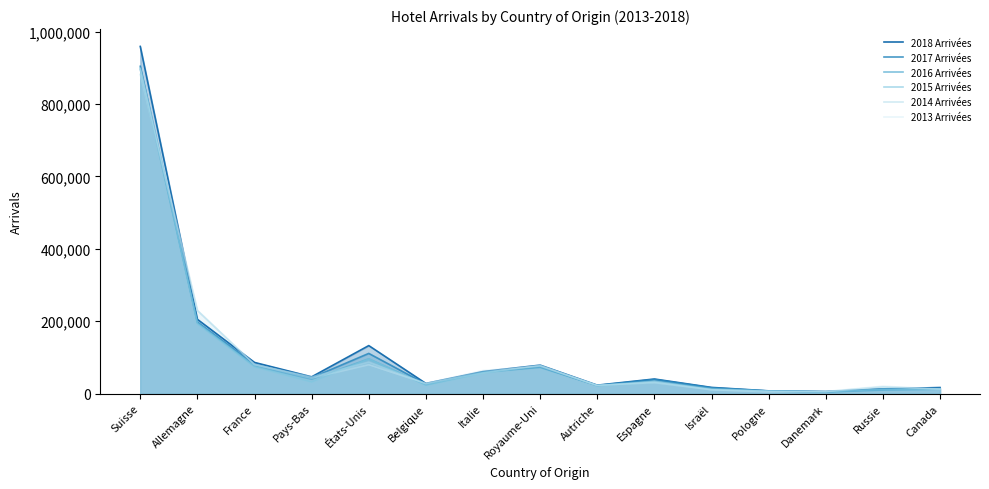

How many values in the 2016 Arrivées series exceed 34247?

7